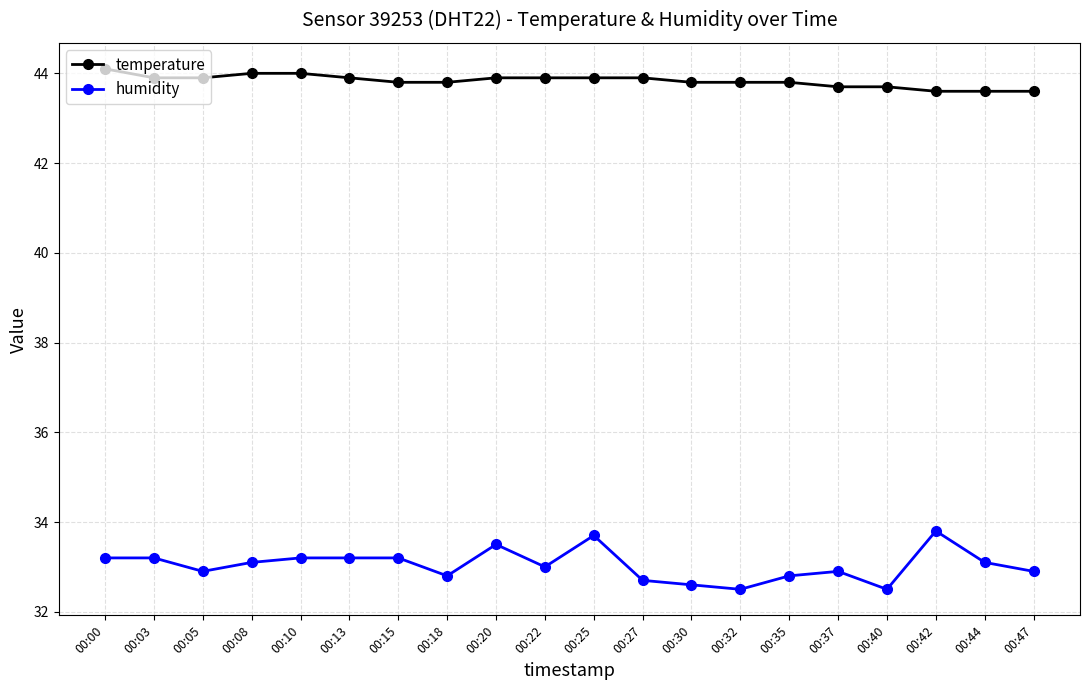

True or false: humidity has a value of 33.0 at 00:22.

True